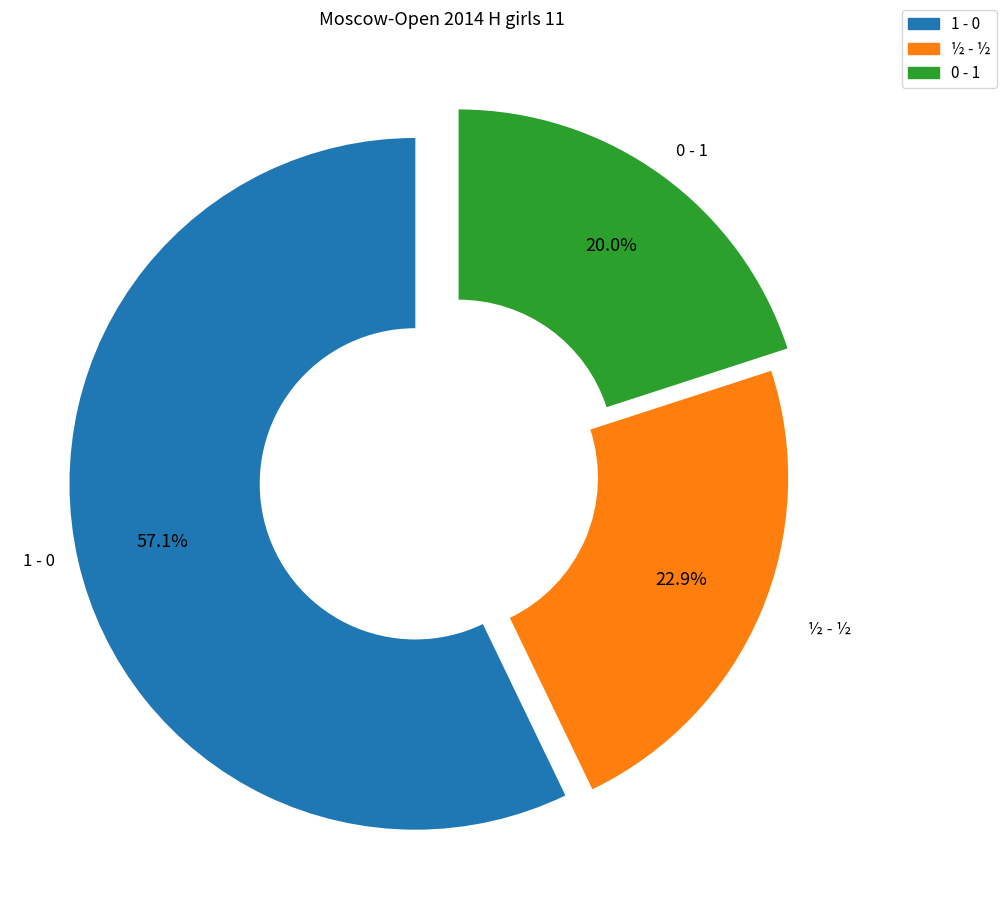

What percentage do ½ - ½ and 1 - 0 together represent?

80.0%